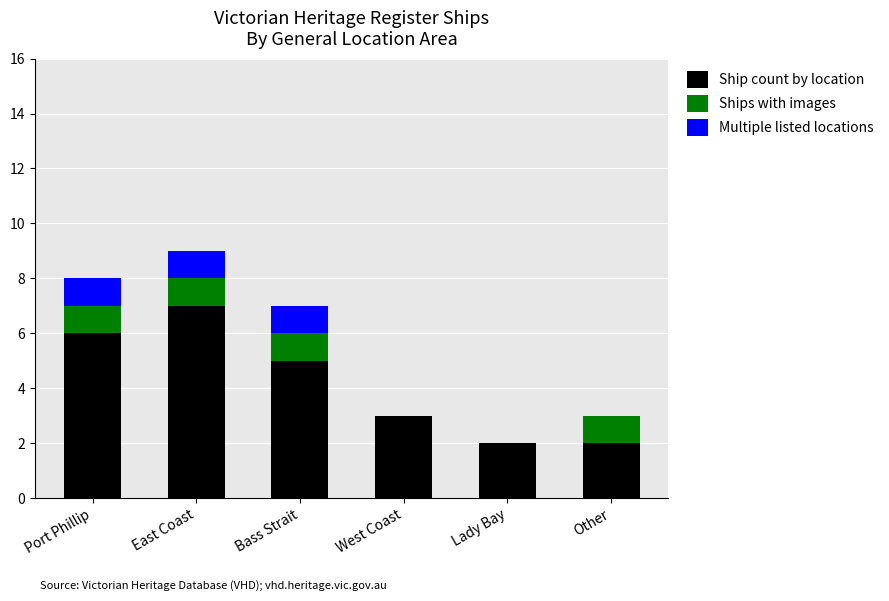

At which label does Ship count by location reach its peak?

East Coast